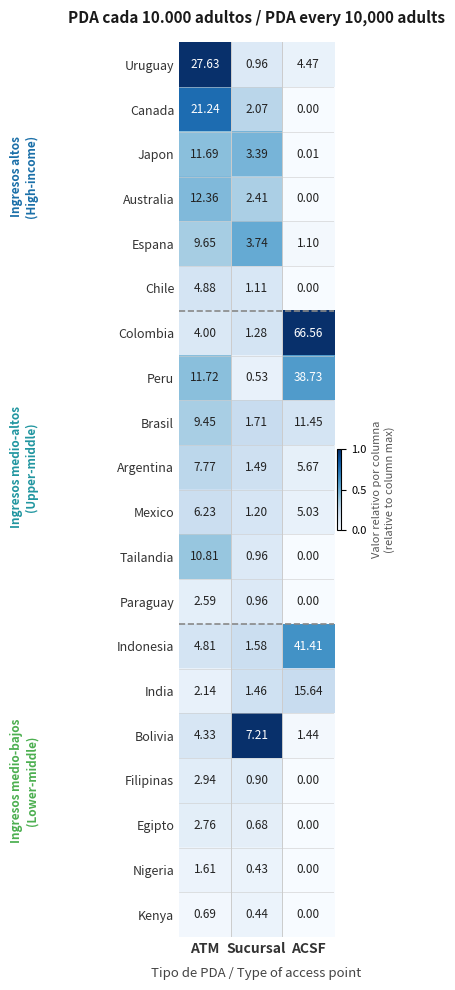

At which label does Chile reach its peak?

ATM